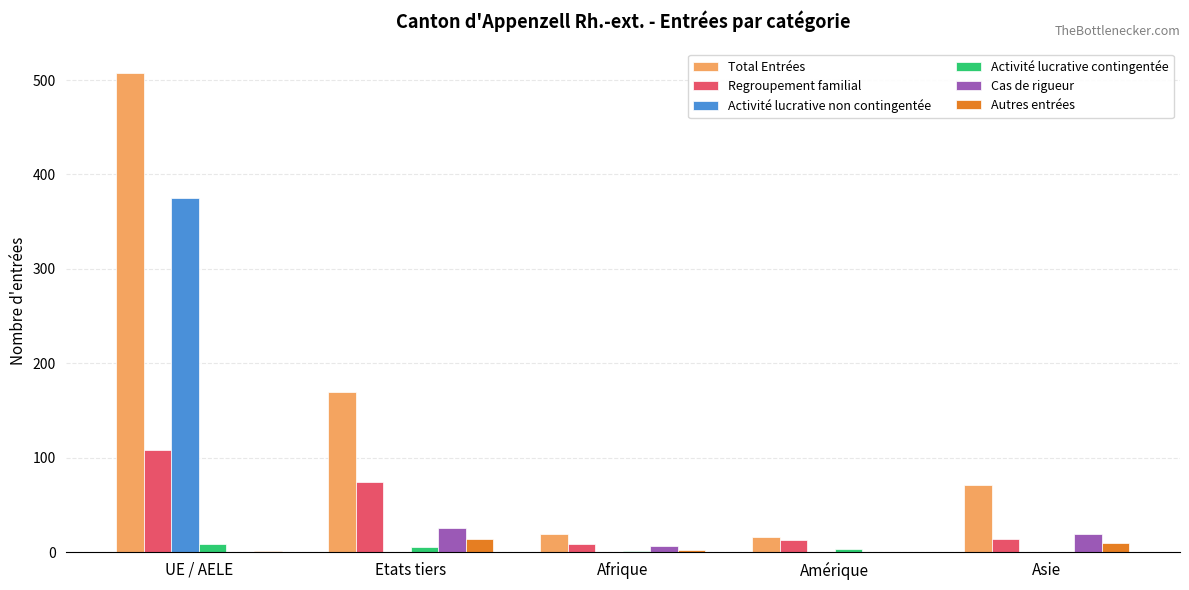

The value of Total Entrées at Etats tiers is 170. True or false?

True